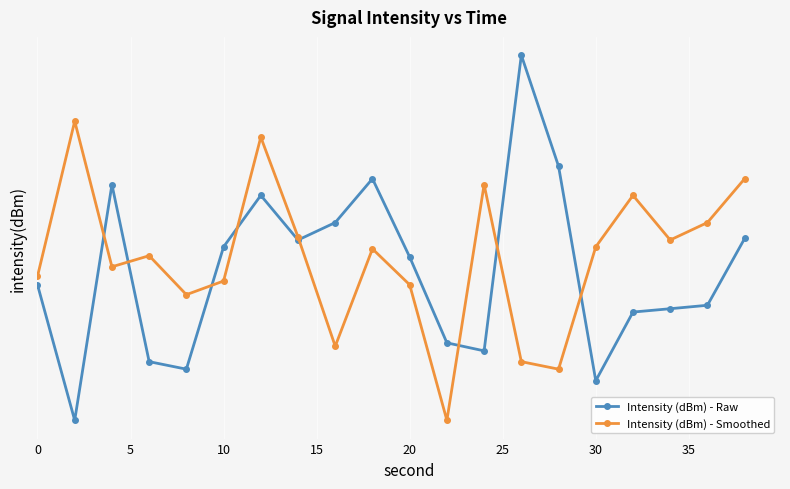

What is the total value across all series at 10?

243.8